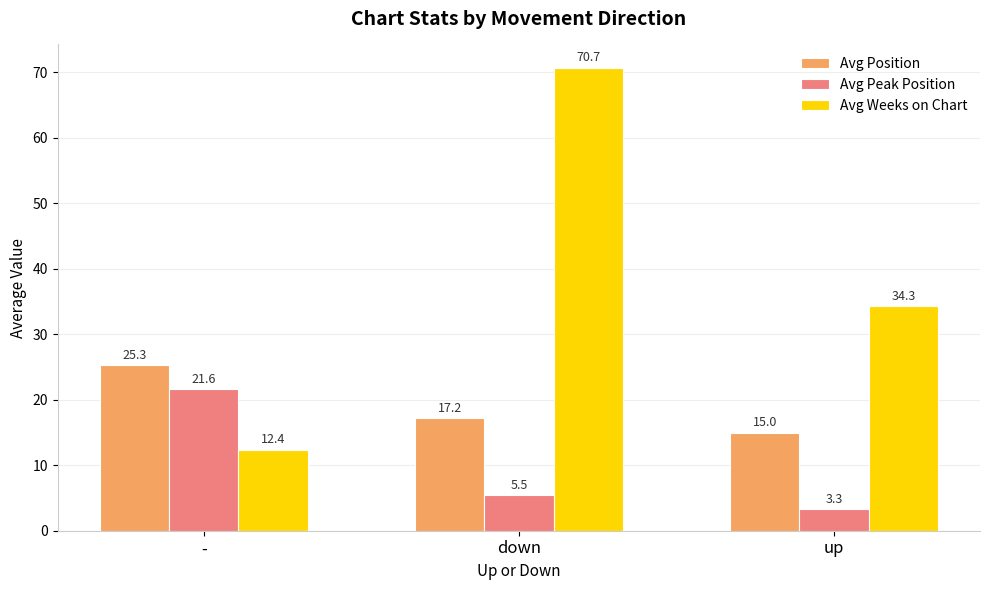

Reading right to left, transcribe all the data shown in this chart.

Avg Position: 15.0	17.2	25.3
Avg Peak Position: 3.3	5.5	21.6
Avg Weeks on Chart: 34.3	70.7	12.4